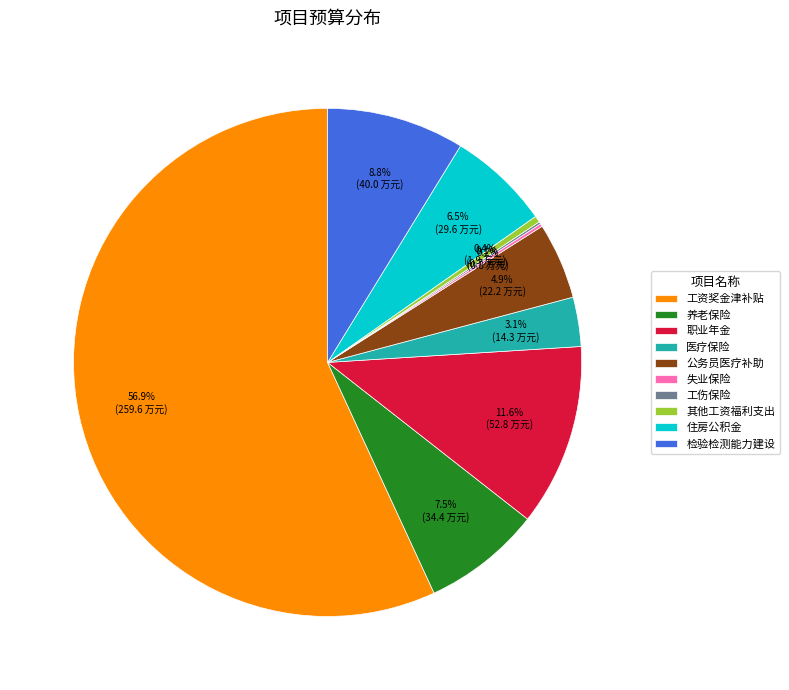

What is the largest slice in the pie chart?

工资奖金津补贴